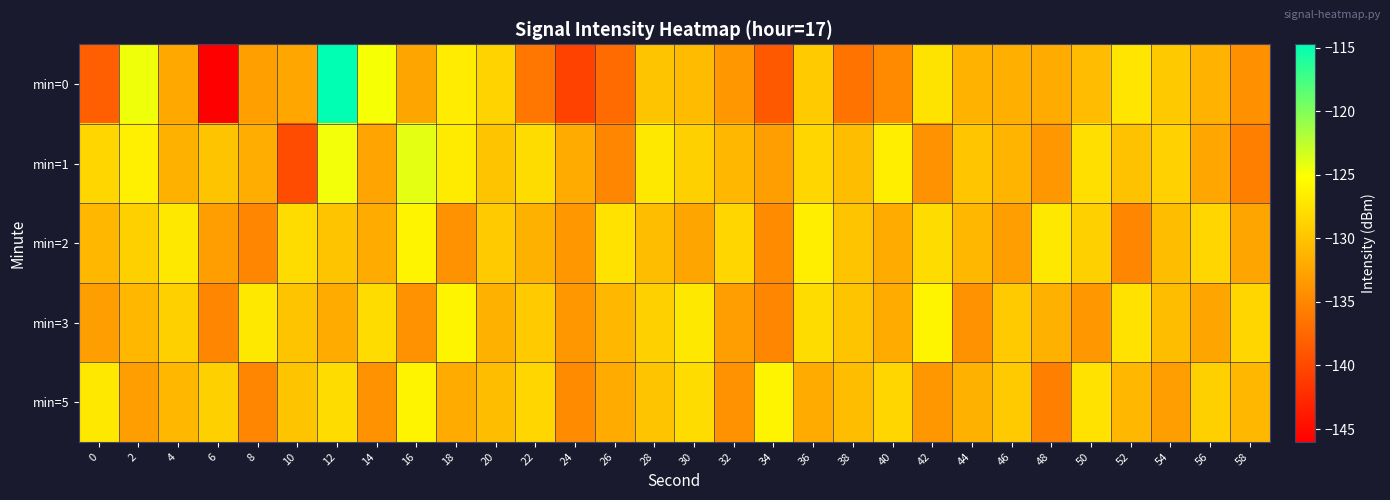

Rank the series by their maximum value, from lowest to highest.

min=2, min=3, min=5, min=1, min=0